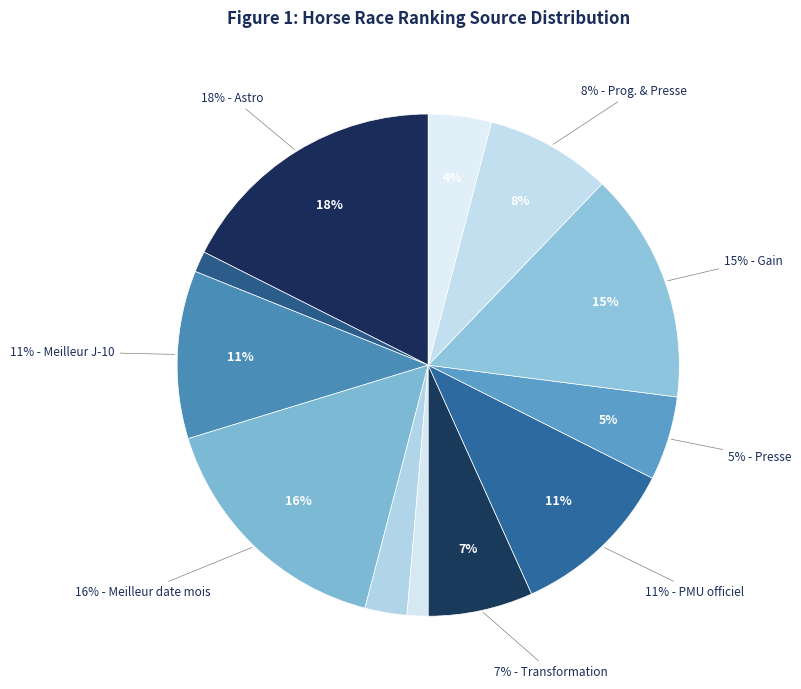

How many slices are in this pie chart?

12